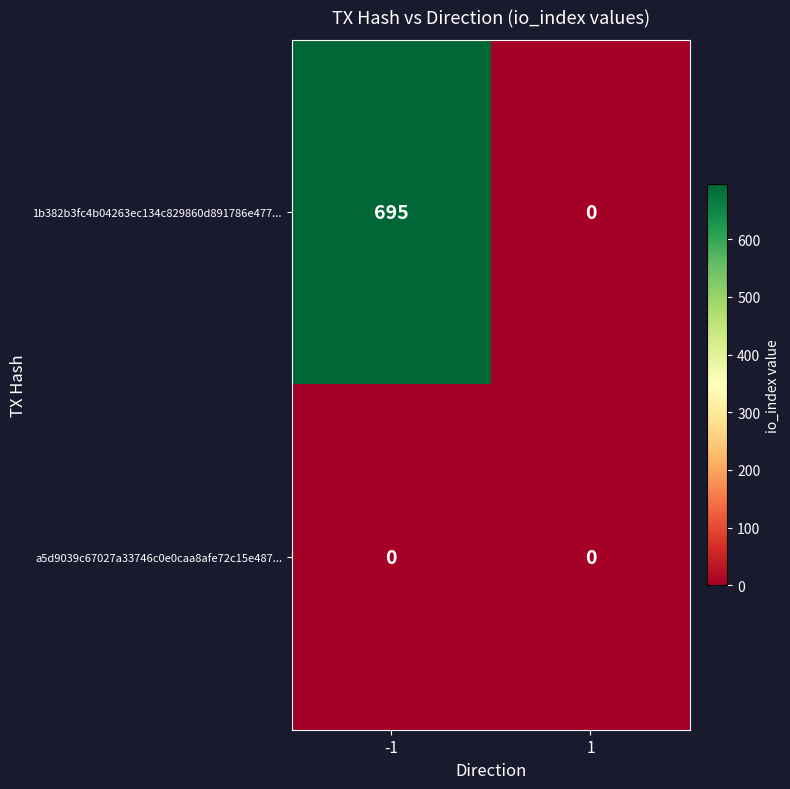

What is the average value of the 1b382b3fc4b04263ec134c829860d891786e477... series?

348